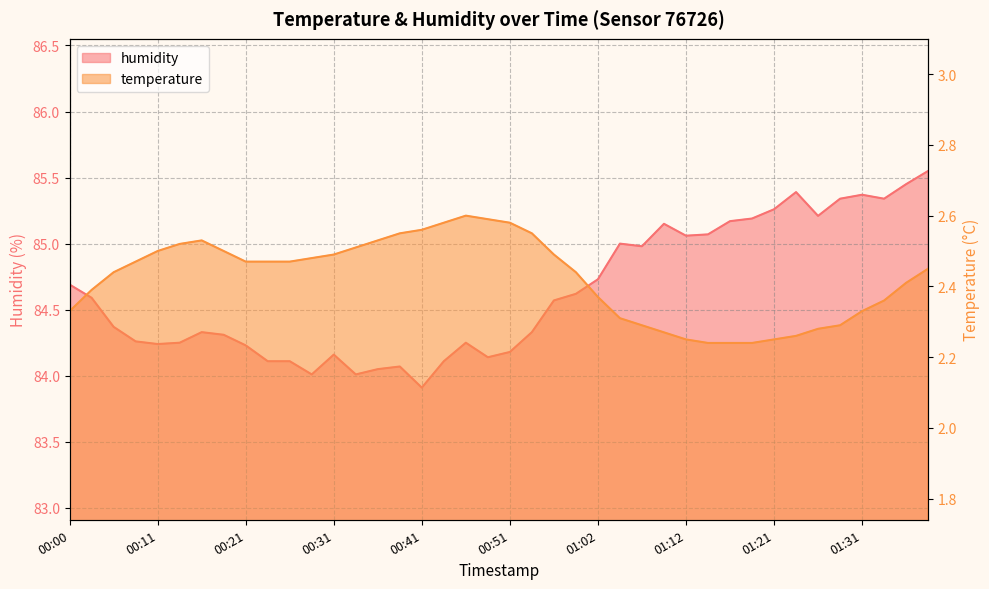

What is the label of the 21st point from the right?

00:49